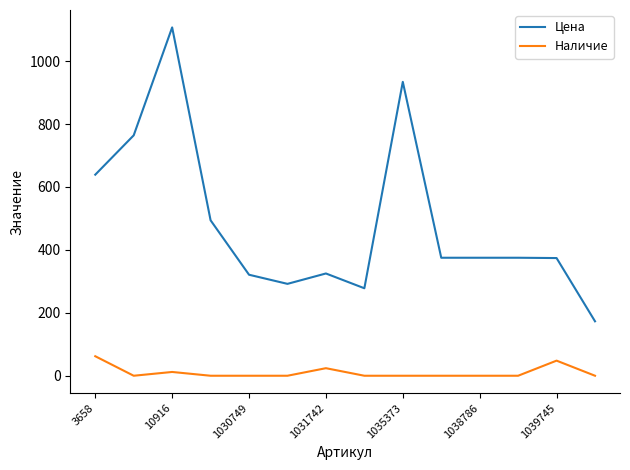

List the series in order of their peak value, lowest first.

Наличие, Цена